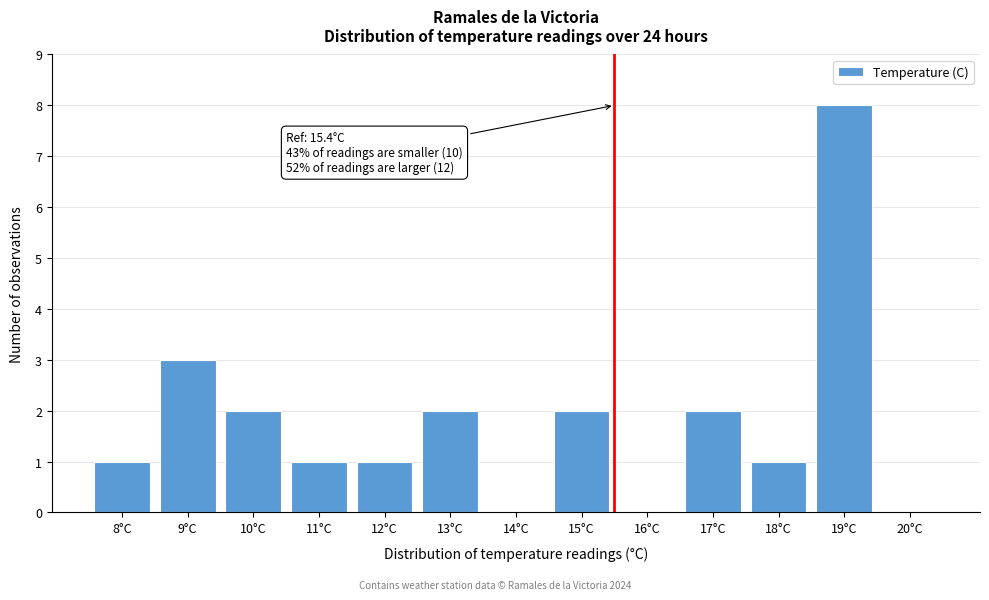

Reading left to right, extract all data points from this chart.

8°C=1	9°C=3	10°C=2	11°C=1	12°C=1	13°C=2	14°C=0	15°C=2	16°C=0	17°C=2	18°C=1	19°C=8	20°C=0